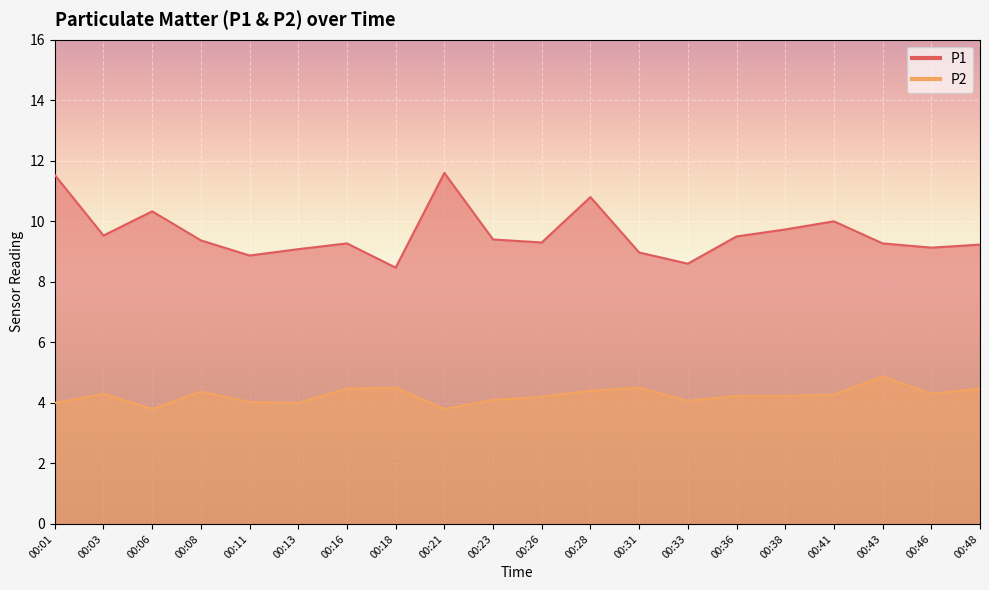

What is the sum of the P2 values at 00:41 and 00:21?

8.1